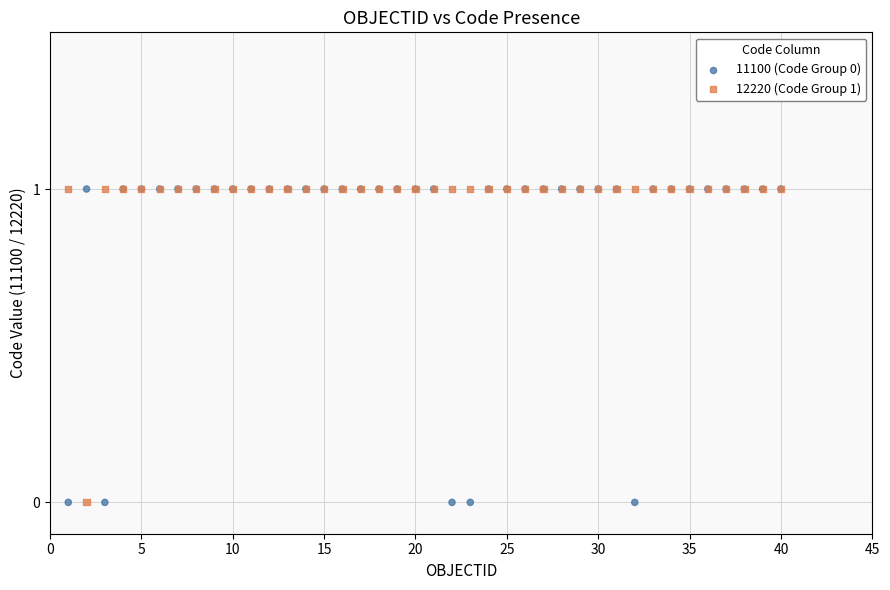

What is the X range (max minus min) for the scatter plot?

39